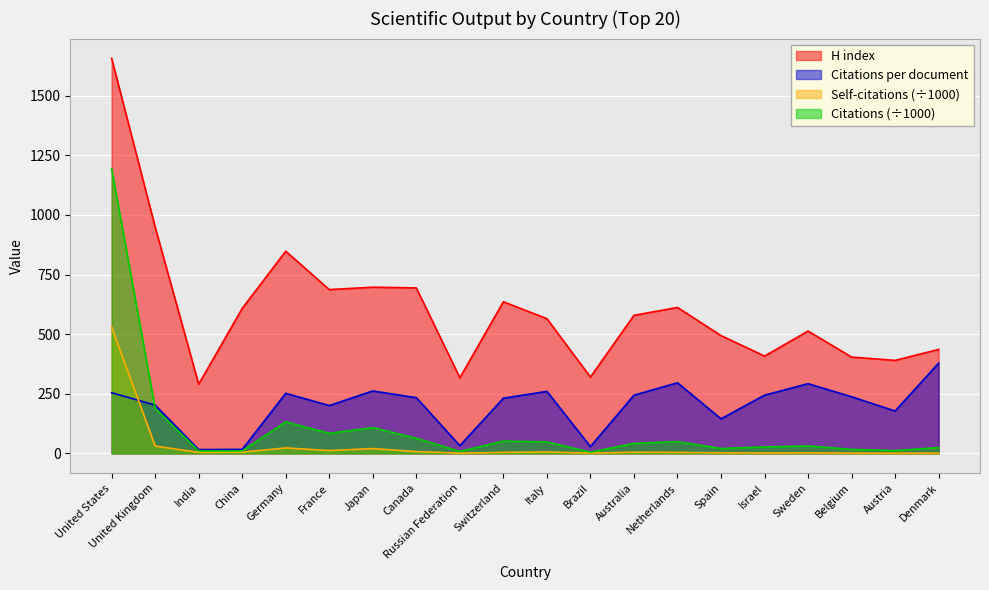

At which label does Citations reach its peak?

United States